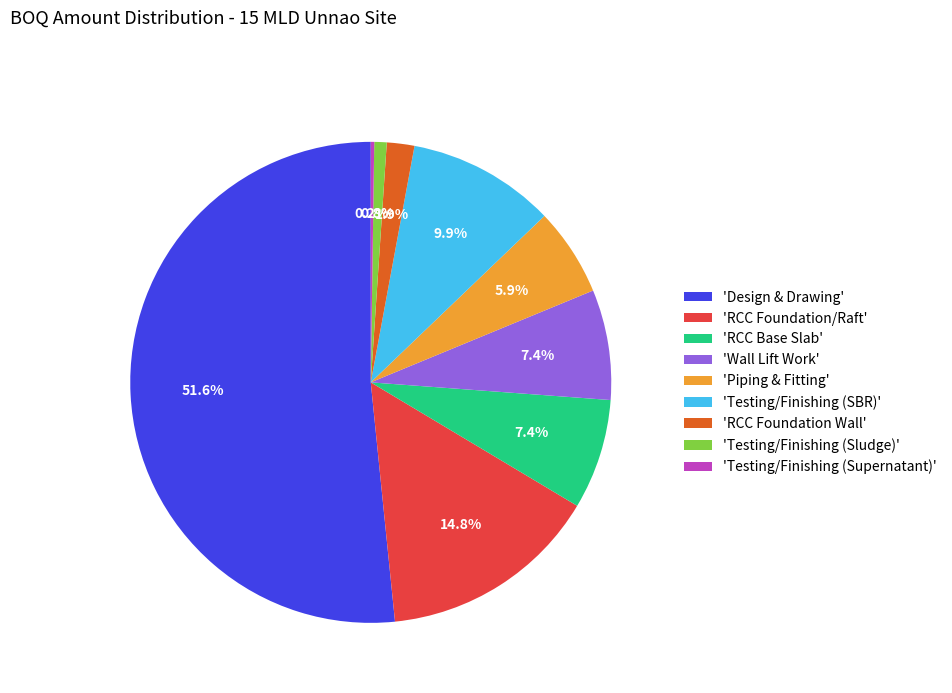

Is there any slice that represents more than half of the pie?

Yes